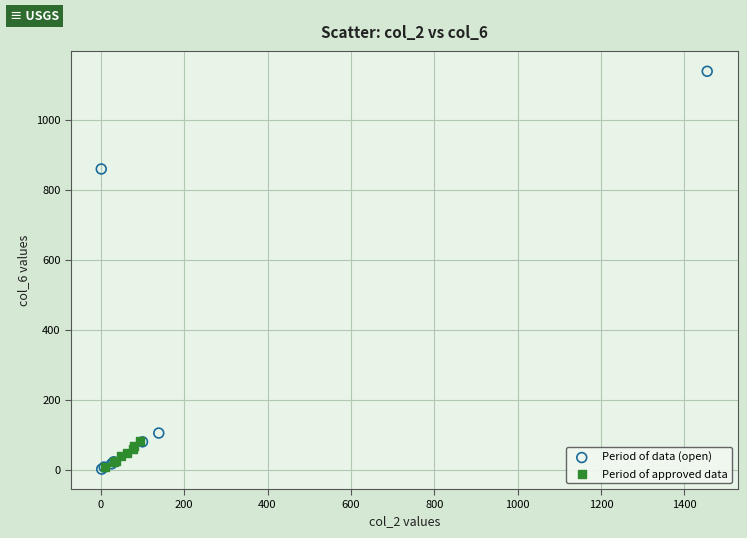

Which series contains the highest Y value?

Period of data (open)